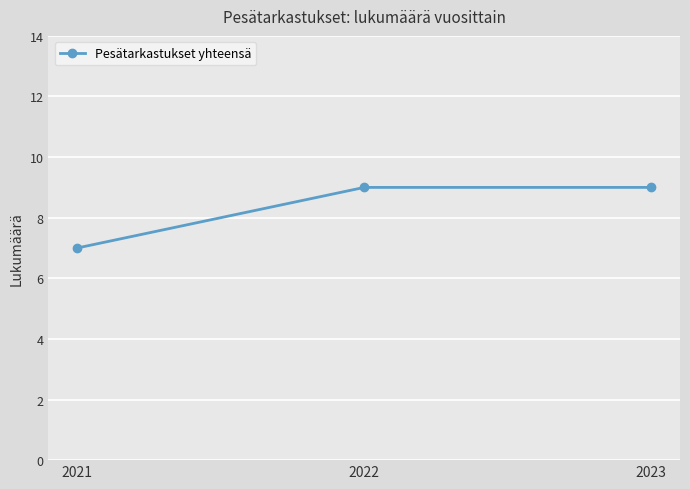

What is the change in value from 2021 to 2023?

+2